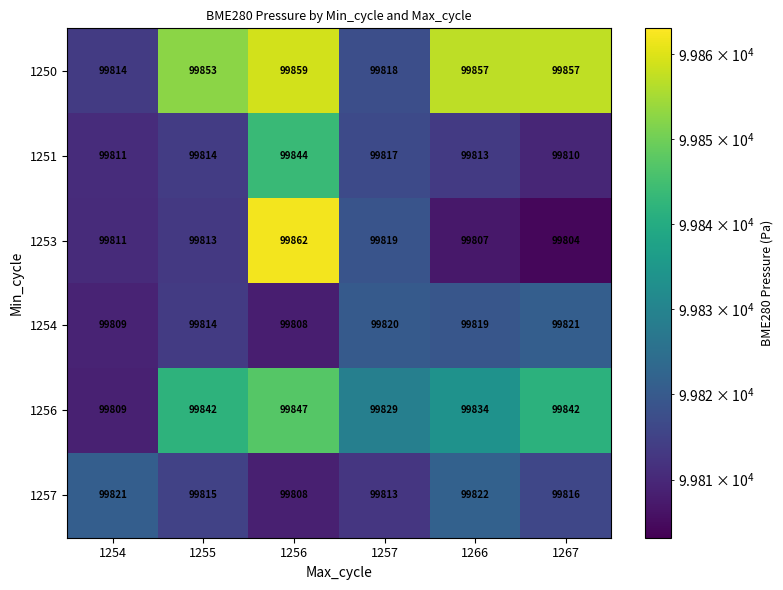

List the labels in order of 1251 value, smallest first.

1267, 1254, 1266, 1255, 1257, 1256